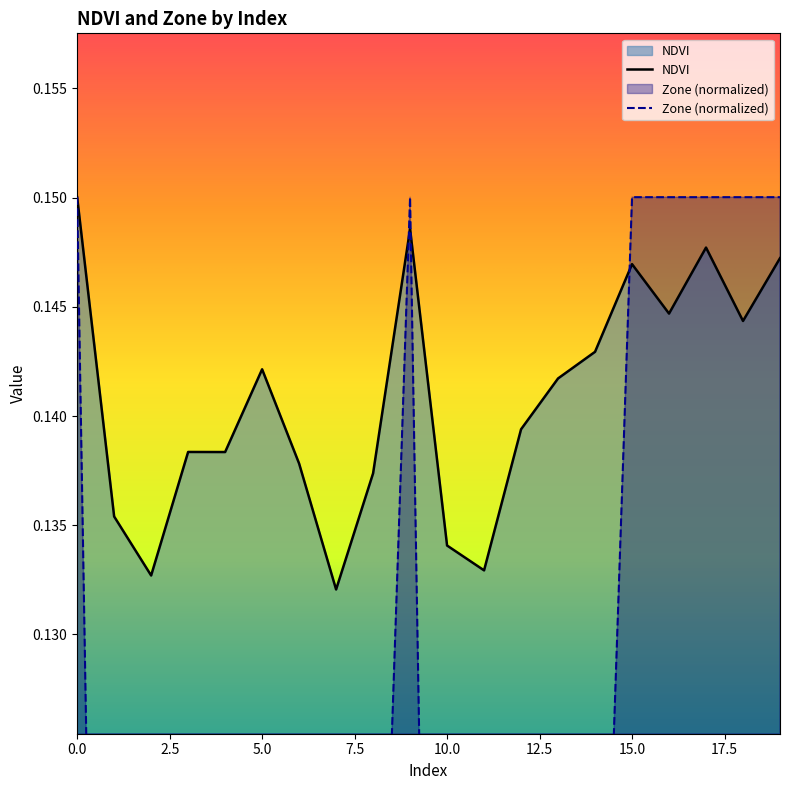

The Zone series shows 0.1 at 5. True or false?

True